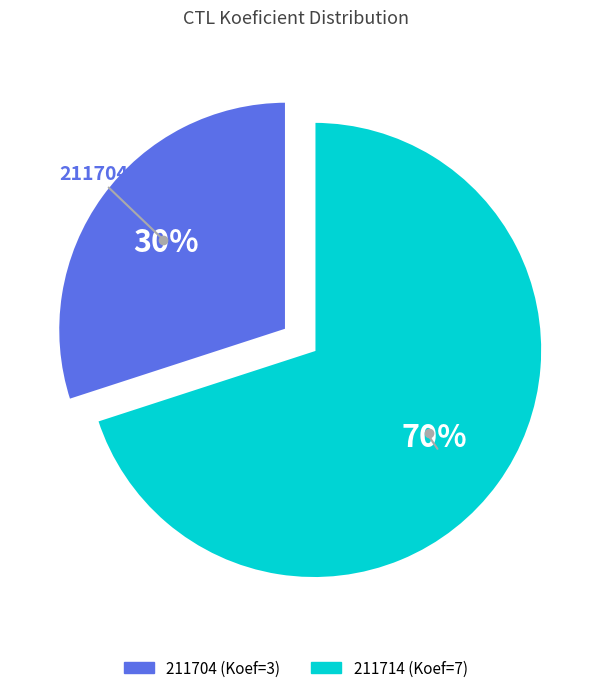

Is the sum of 211704 and 211714 greater than half?

Yes